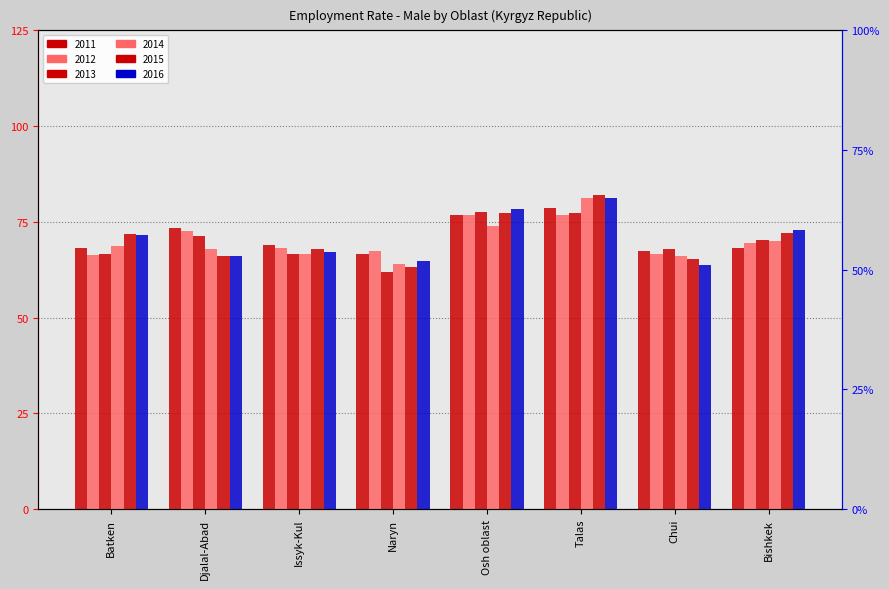

Reading left to right, extract all data points from this chart.

2011: Batken=68.2	Djalal-Abad=73.3	Issyk-Kul=69.0	Naryn=66.6	Osh oblast=76.9	Talas=78.6	Chui=67.5	Bishkek=68.3
2012: Batken=66.3	Djalal-Abad=72.5	Issyk-Kul=68.3	Naryn=67.3	Osh oblast=76.9	Talas=76.7	Chui=66.7	Bishkek=69.6
2013: Batken=66.7	Djalal-Abad=71.3	Issyk-Kul=66.6	Naryn=61.9	Osh oblast=77.7	Talas=77.2	Chui=67.9	Bishkek=70.3
2014: Batken=68.7	Djalal-Abad=67.9	Issyk-Kul=66.6	Naryn=64.0	Osh oblast=73.8	Talas=81.3	Chui=66.0	Bishkek=70.0
2015: Batken=71.8	Djalal-Abad=66.0	Issyk-Kul=67.9	Naryn=63.3	Osh oblast=77.3	Talas=81.9	Chui=65.4	Bishkek=72.0
2016: Batken=71.6	Djalal-Abad=66.1	Issyk-Kul=67.1	Naryn=64.7	Osh oblast=78.4	Talas=81.2	Chui=63.7	Bishkek=72.9